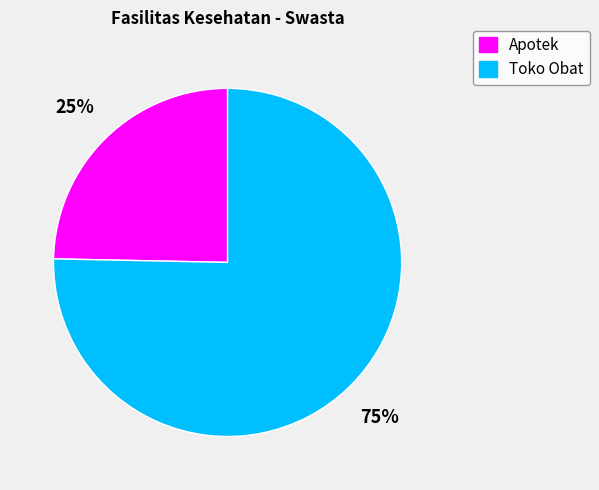

How many segments does this pie chart have?

2